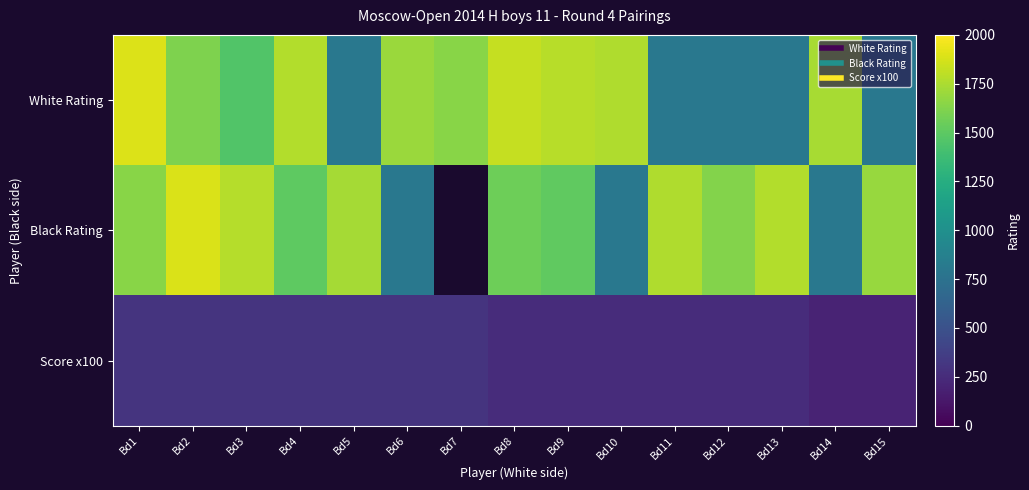

Is the value of White Rating at Bd4 greater than the value of Black Rating at Bd3?

No